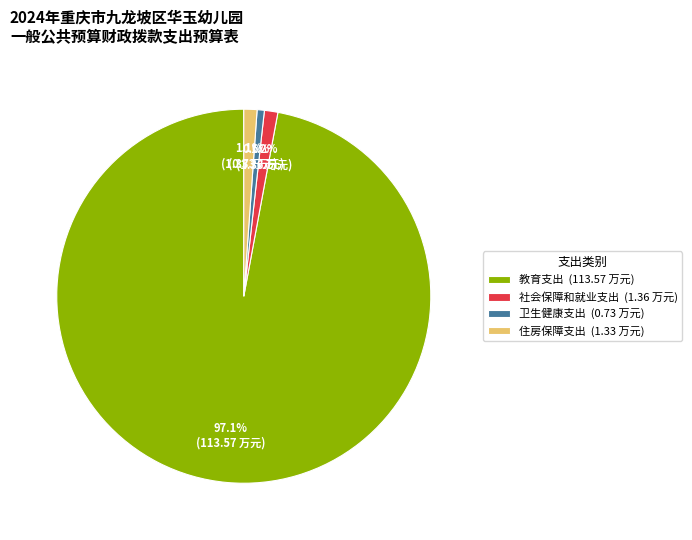

What is the smallest slice in the pie chart?

卫生健康支出